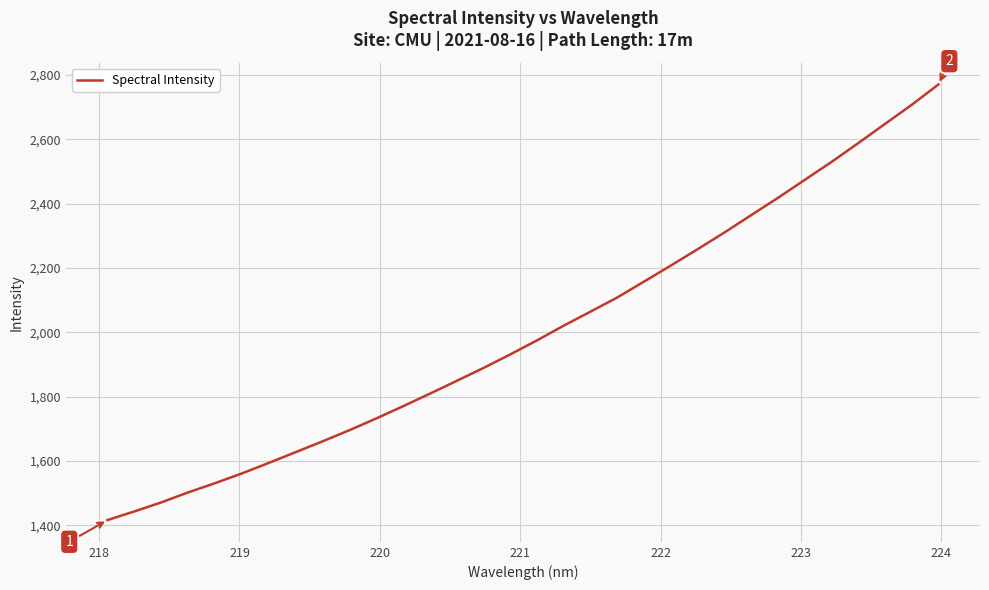

What is the maximum value shown in the chart?

2770.1